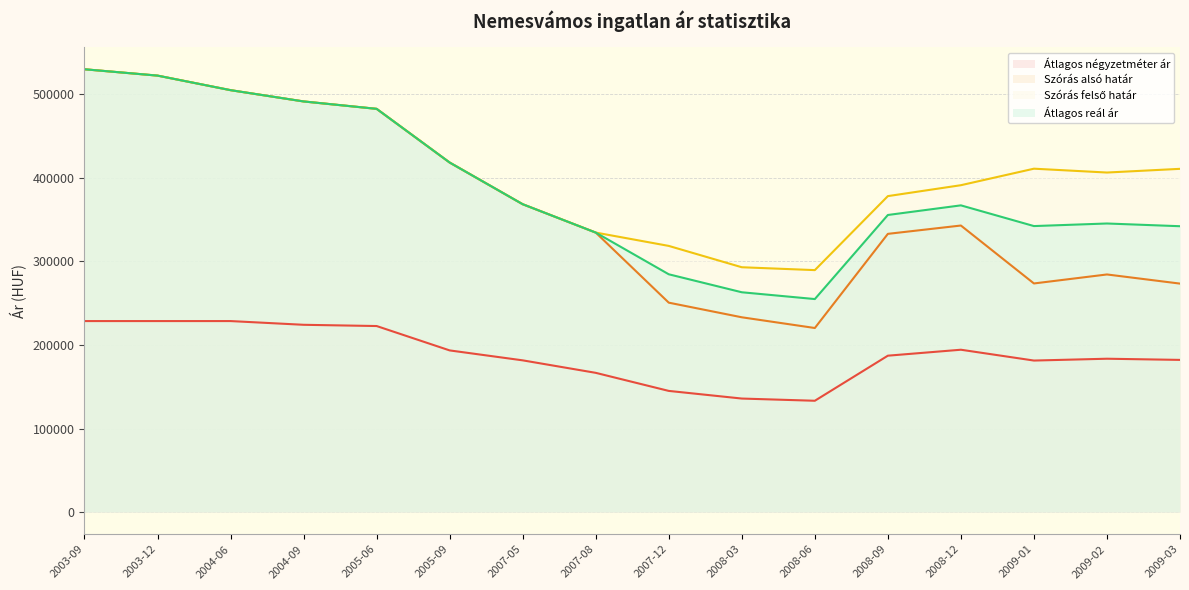

True or false: Szórás alsó határ has a value of 342912 at 2008-12.

True